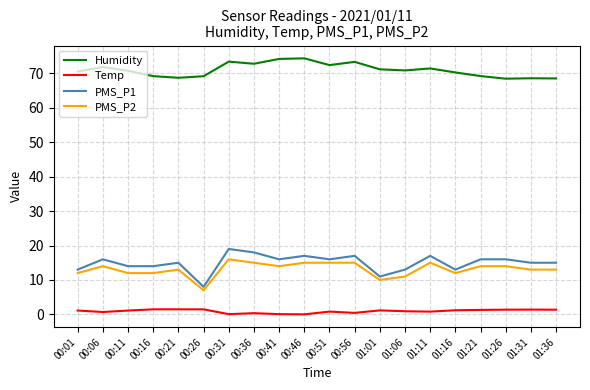

True or false: Temp and Humidity intersect in this chart.

False